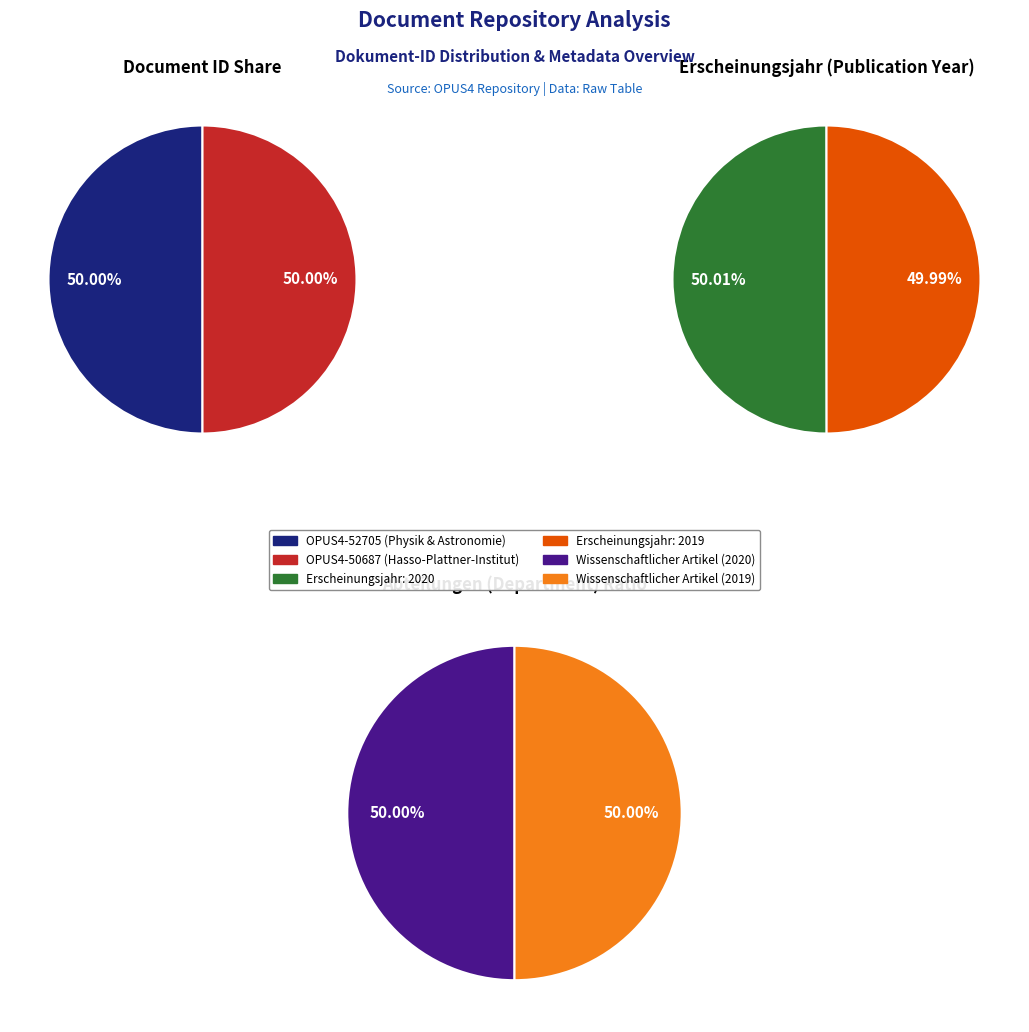

Which series has the widest spread of values?

Erscheinungsjahr